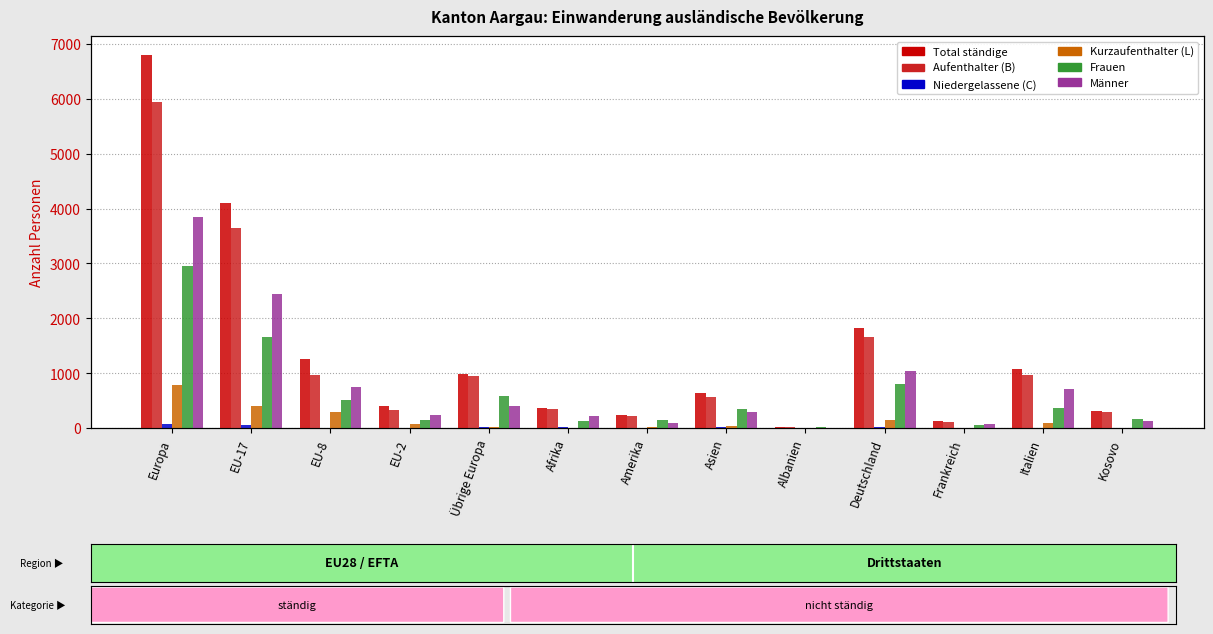

Reading right to left, what are all the values shown in this chart?

Total ständige: Kosovo=302	Italien=1075	Frankreich=123	Deutschland=1826	Albanien=21	Asien=629	Amerika=229	Afrika=360	Übrige Europa=985	EU-2=400	EU-8=1259	EU-17=4104	Europa=6805
Aufenthalter (B): Kosovo=295	Italien=971	Frankreich=112	Deutschland=1662	Albanien=21	Asien=572	Amerika=213	Afrika=348	Übrige Europa=944	EU-2=328	EU-8=966	EU-17=3652	Europa=5941
Niedergelassene (C): Kosovo=5	Italien=8	Frankreich=2	Deutschland=24	Albanien=0	Asien=12	Amerika=4	Afrika=10	Übrige Europa=18	EU-2=0	EU-8=3	EU-17=51	Europa=74
Kurzaufenthalter (L): Kosovo=2	Italien=96	Frankreich=9	Deutschland=140	Albanien=0	Asien=45	Amerika=12	Afrika=2	Übrige Europa=23	EU-2=72	EU-8=290	EU-17=401	Europa=790
Frauen: Kosovo=166	Italien=361	Frankreich=47	Deutschland=794	Albanien=18	Asien=345	Amerika=143	Afrika=135	Übrige Europa=590	EU-2=154	EU-8=506	EU-17=1665	Europa=2950
Männer: Kosovo=136	Italien=714	Frankreich=76	Deutschland=1032	Albanien=3	Asien=284	Amerika=86	Afrika=225	Übrige Europa=395	EU-2=246	EU-8=753	EU-17=2439	Europa=3855